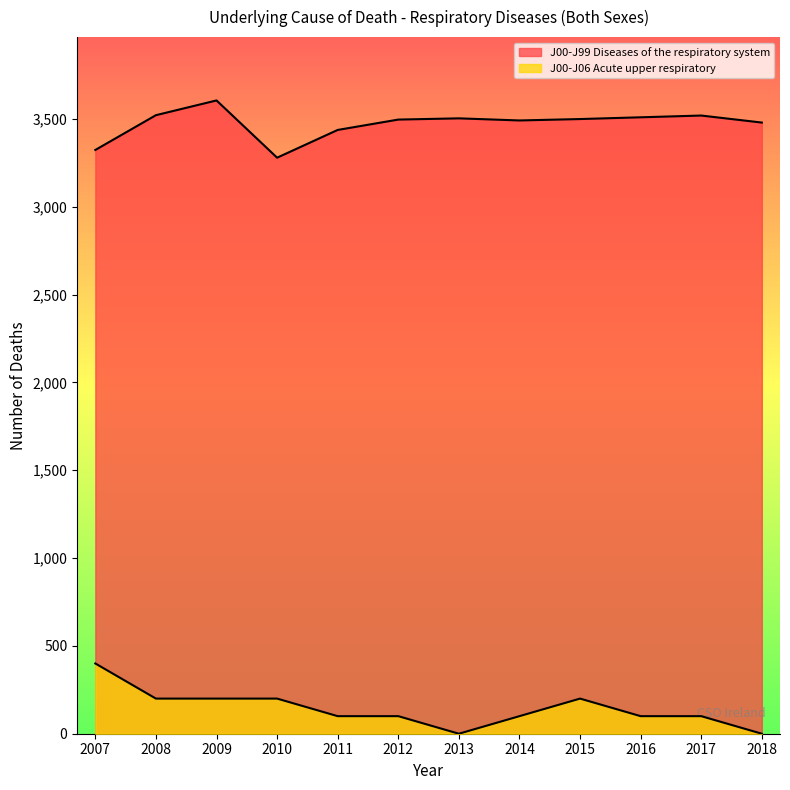

Which series has the largest range (max minus min)?

J00-J06 Acute upper respiratory